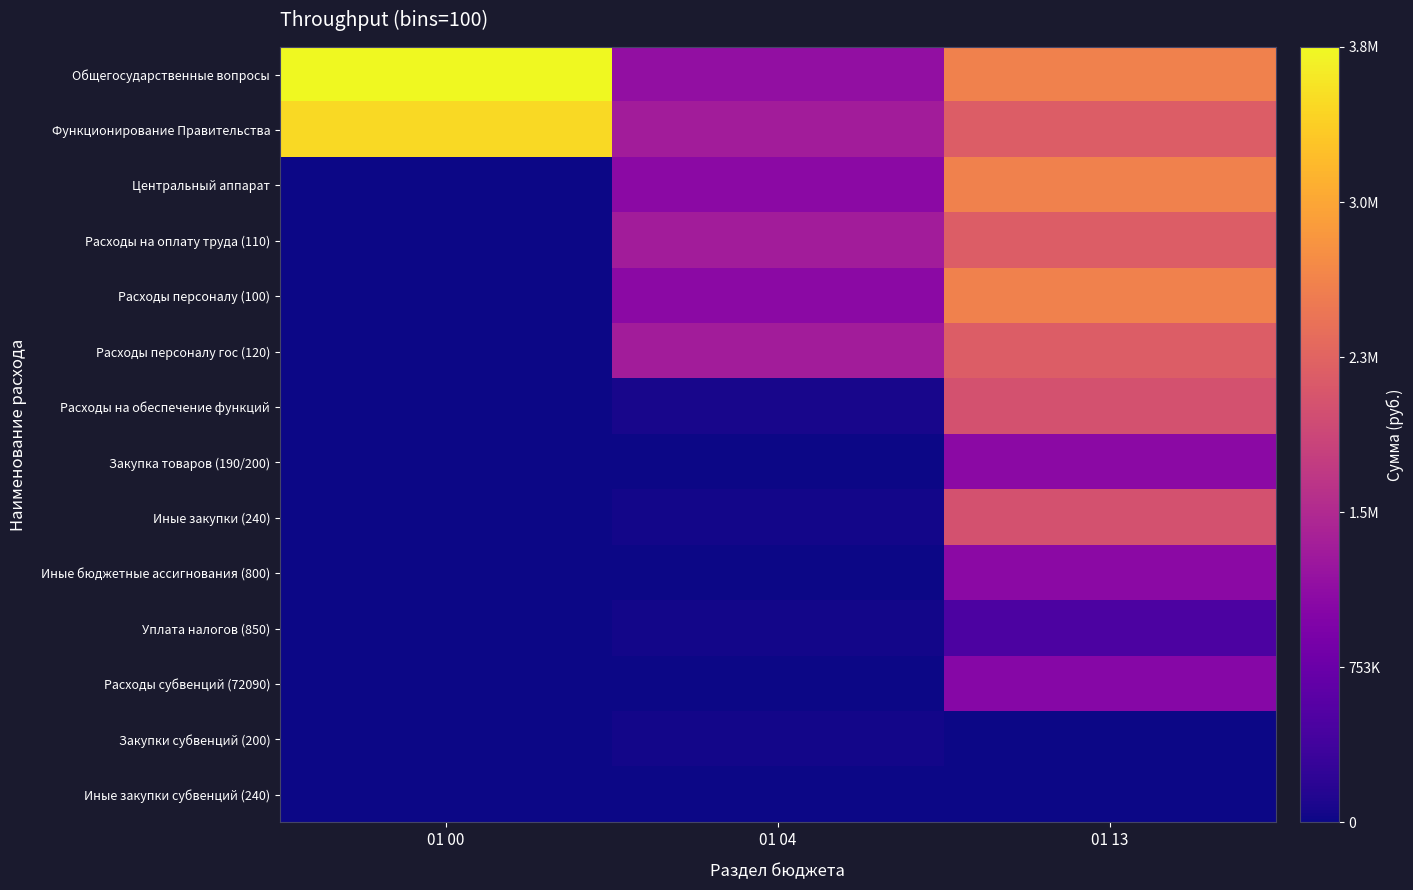

Reading right to left, extract all data points from this chart.

Общегосударственные вопросы: 01 13=2608100	01 04=1156400	01 00=3764500
Функционирование Правительства: 01 13=2168749	01 04=1326751	01 00=3495500
Центральный аппарат: 01 13=2608100	01 04=1087000	01 00=0
Расходы на оплату труда (110): 01 13=2168749	01 04=1324751	01 00=0
Расходы персоналу (100): 01 13=2608100	01 04=1087000	01 00=0
Расходы персоналу гос (120): 01 13=2168749	01 04=1324751	01 00=0
Расходы на обеспечение функций: 01 13=2018100	01 04=68000	01 00=0
Закупка товаров (190/200): 01 13=1073506	01 04=0	01 00=0
Иные закупки (240): 01 13=2018100	01 04=35000	01 00=0
Иные бюджетные ассигнования (800): 01 13=1073506	01 04=0	01 00=0
Уплата налогов (850): 01 13=480000	01 04=35000	01 00=0
Расходы субвенций (72090): 01 13=1030243	01 04=0	01 00=0
Закупки субвенций (200): 01 13=0	01 04=33000	01 00=0
Иные закупки субвенций (240): 01 13=0	01 04=0	01 00=0